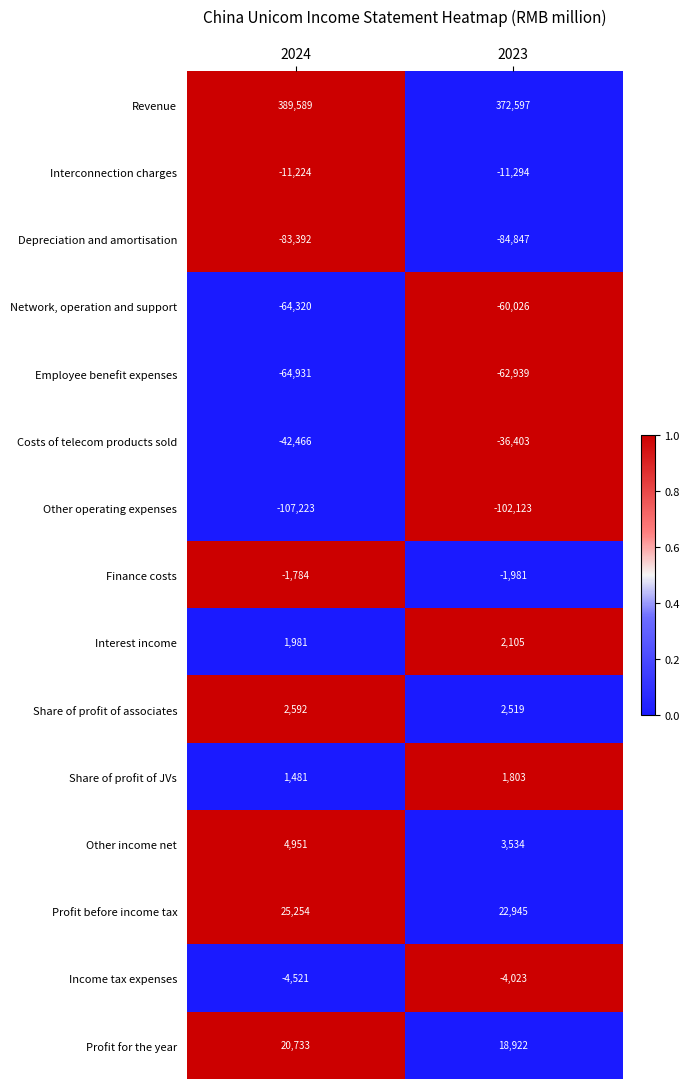

Which series has the largest range (max minus min)?

Revenue